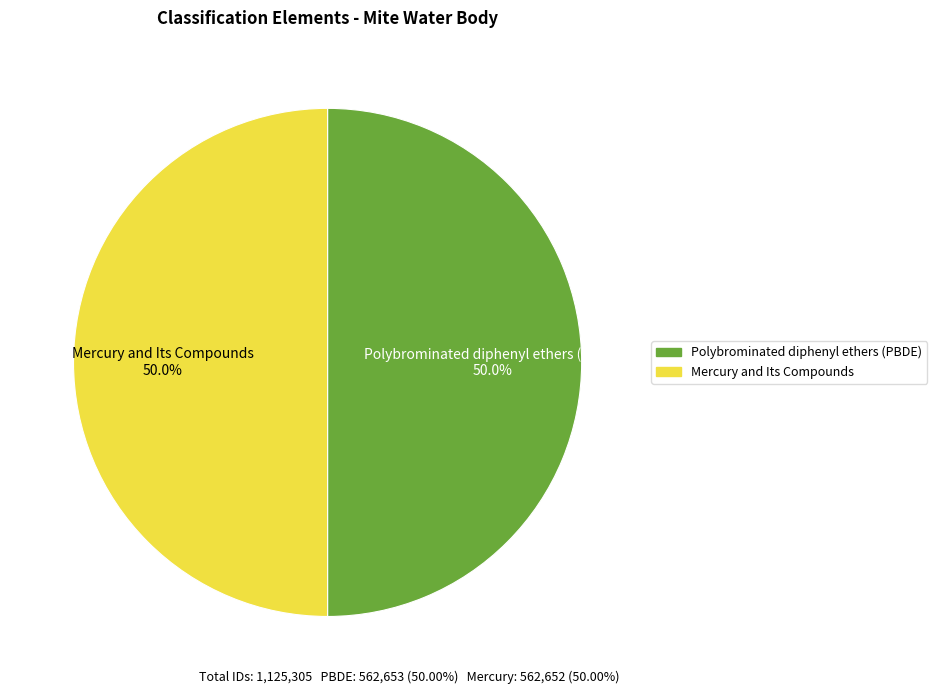

Approximately how many times larger is the value at Polybrominated diphenyl ethers (PBDE) compared to Mercury and Its Compounds?

1.0